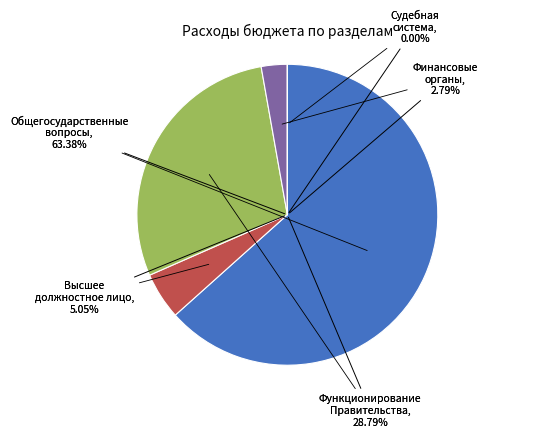

Rank the categories by value from highest to lowest.

ОБЩЕГОСУДАРСТВЕННЫЕ ВОПРОСЫ, Функционирование Правительства, Функционирование высшего должностного лица, Обеспечение деятельности финансовых органов, Судебная система